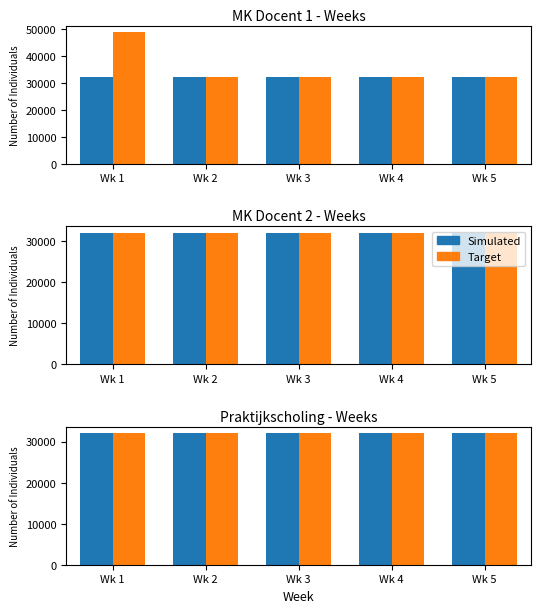

What is the difference between the maximum and minimum values in the Simulated series?

0.2